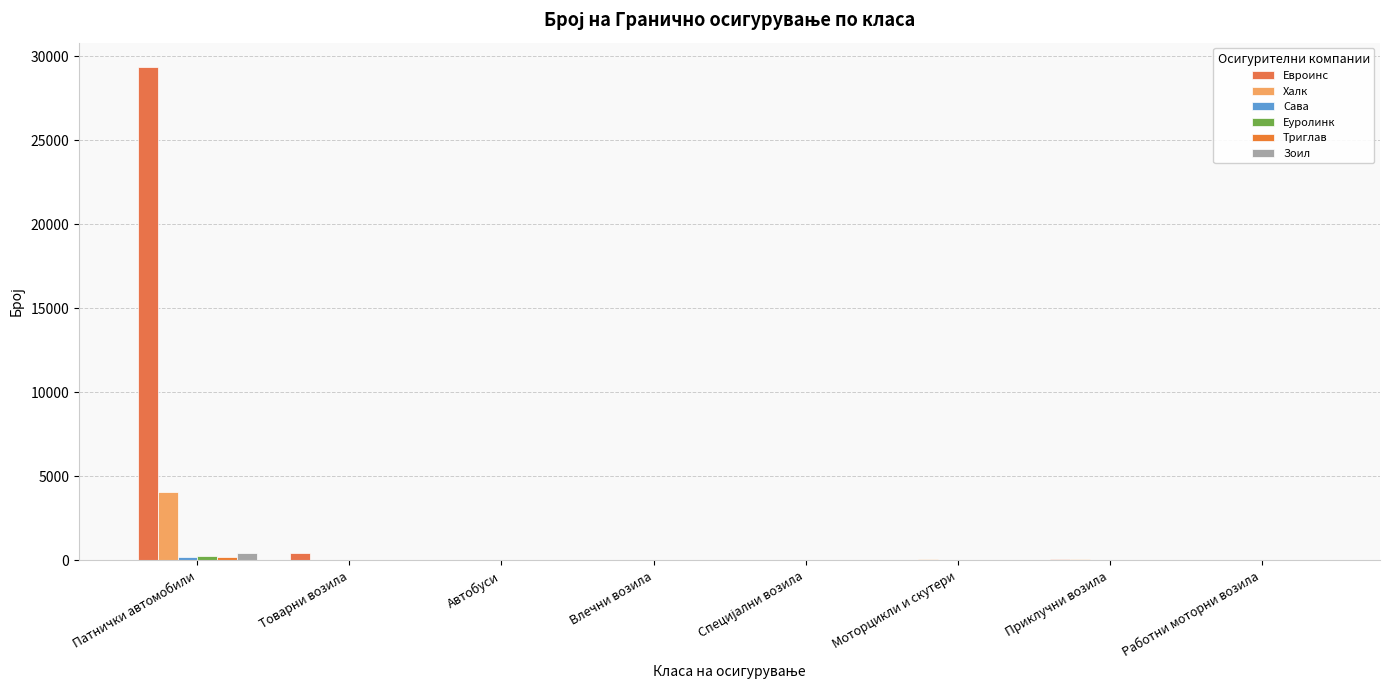

What is the highest value of the Зоил series?

455